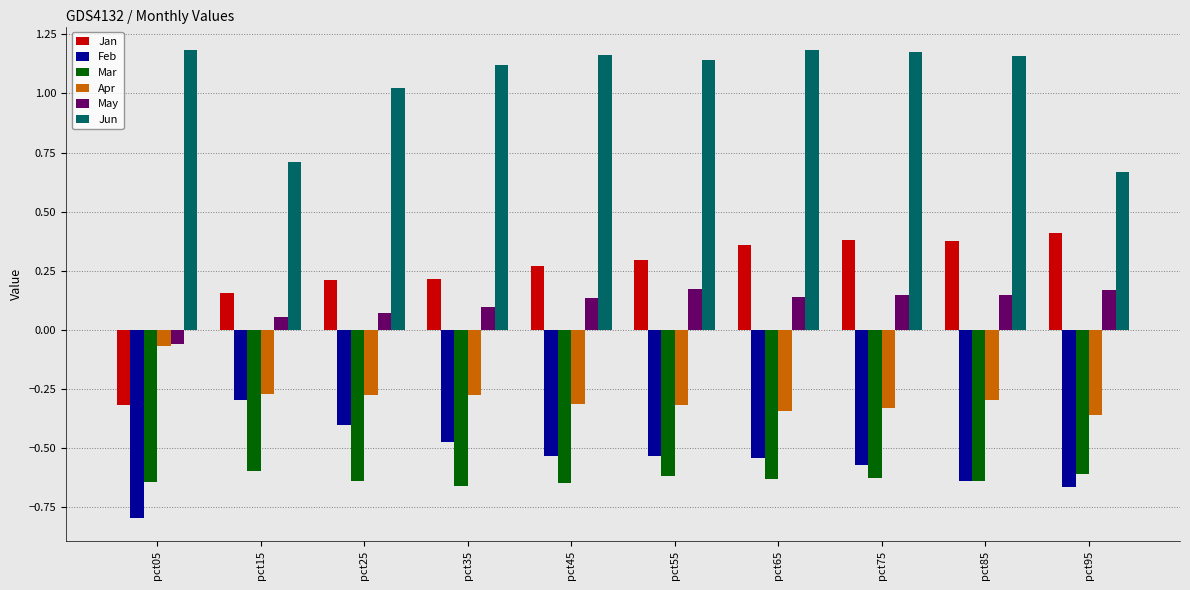

List the series in order of their peak value, lowest first.

Mar, Feb, Apr, May, Jan, Jun